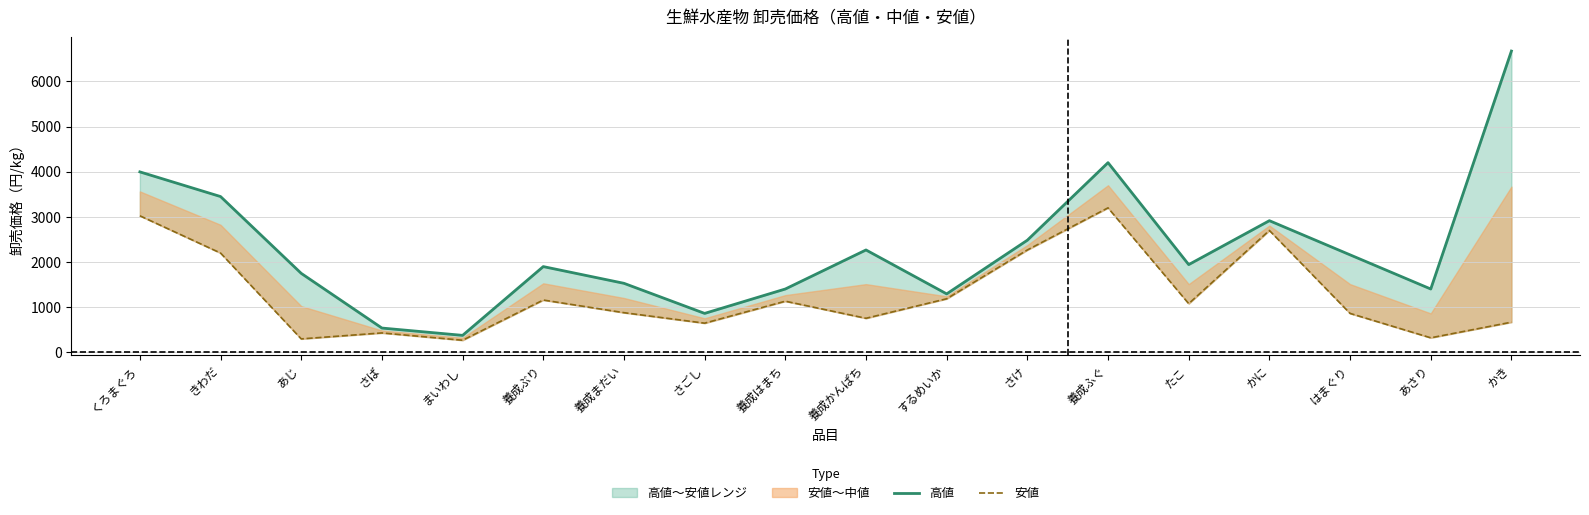

At how many categories does at least one series exceed 4515?

1